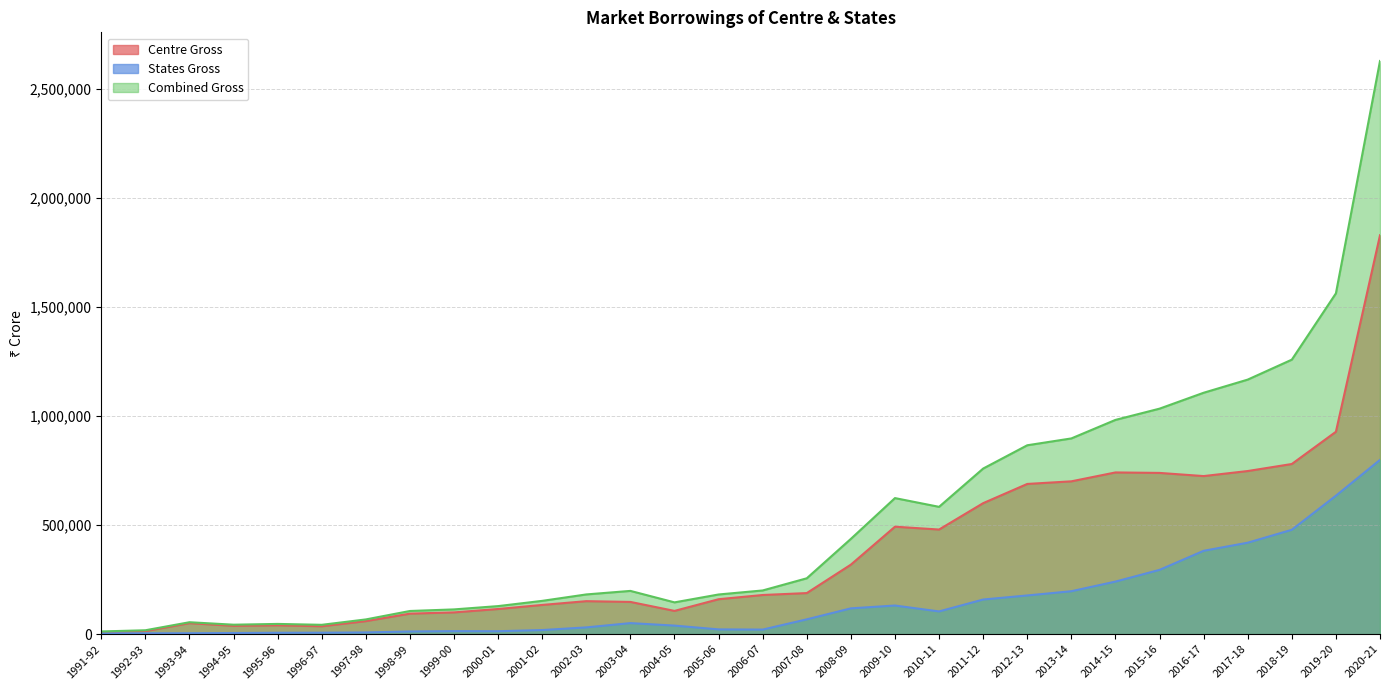

Read the States Gross value at 1992-93.

3805